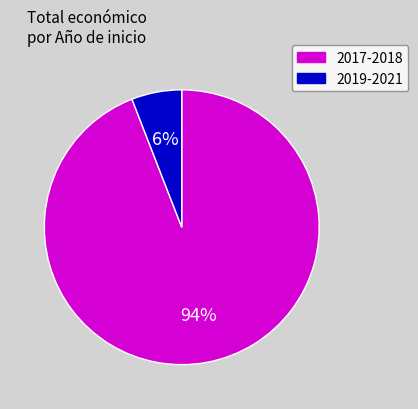

Does any single category account for the majority?

Yes